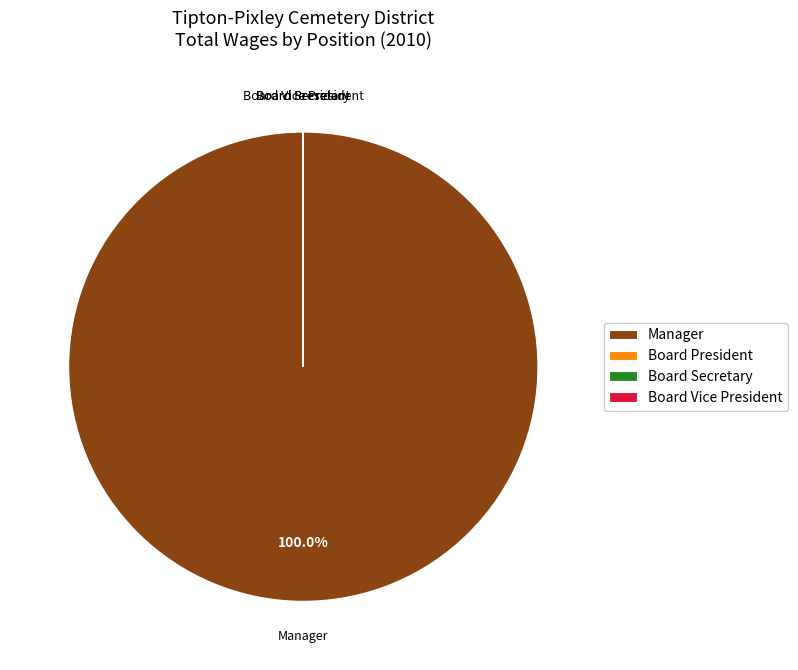

Which slice is the largest?

Manager